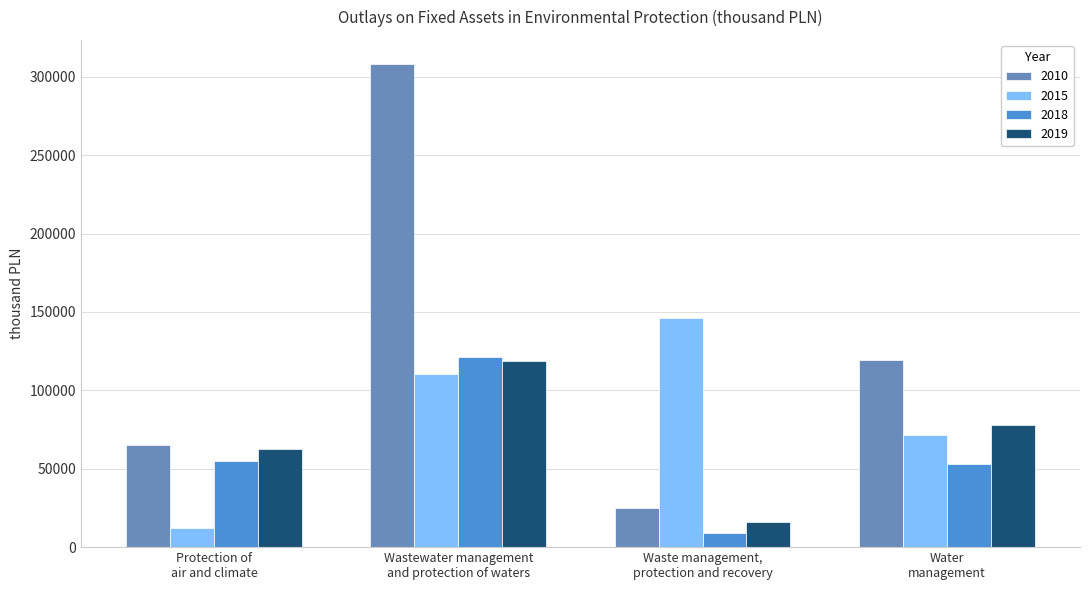

Is the value of 2015 at Protection of
air and climate greater than the value of 2019 at Protection of
air and climate?

No